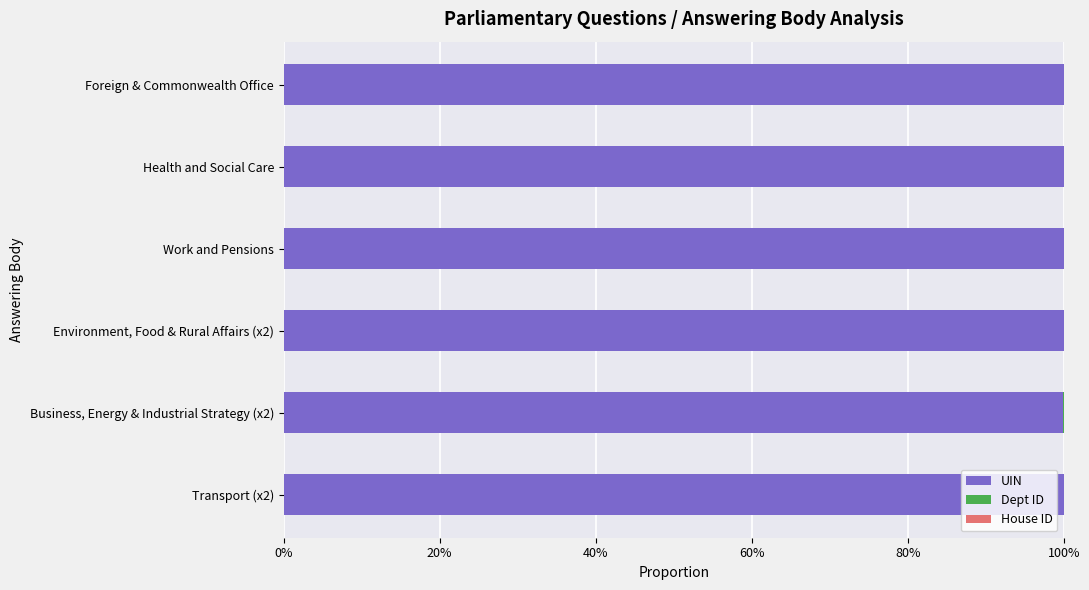

How many bars are there in each group?

3